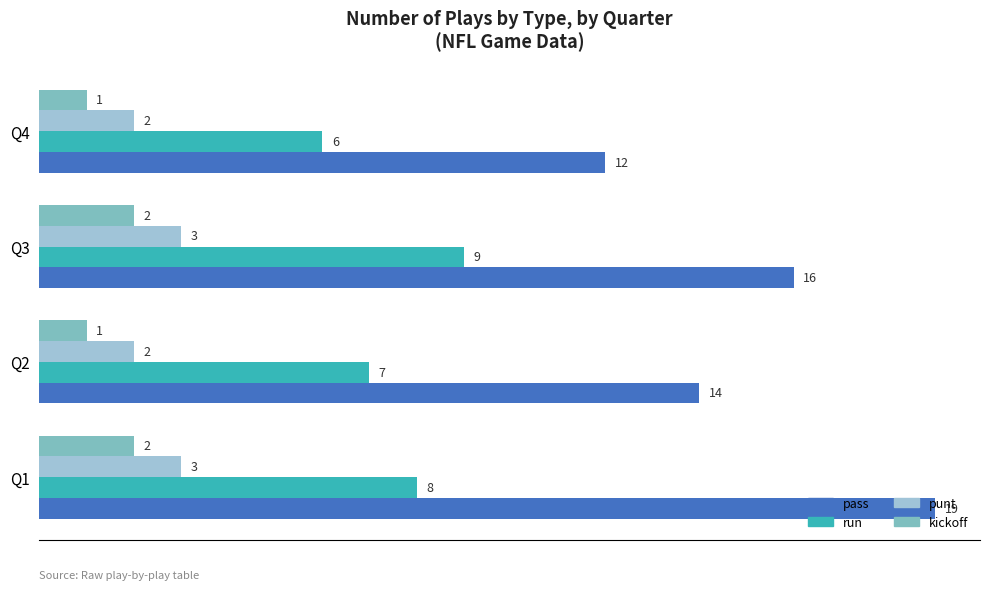

Which series changed the most between Q1 and Q3?

pass